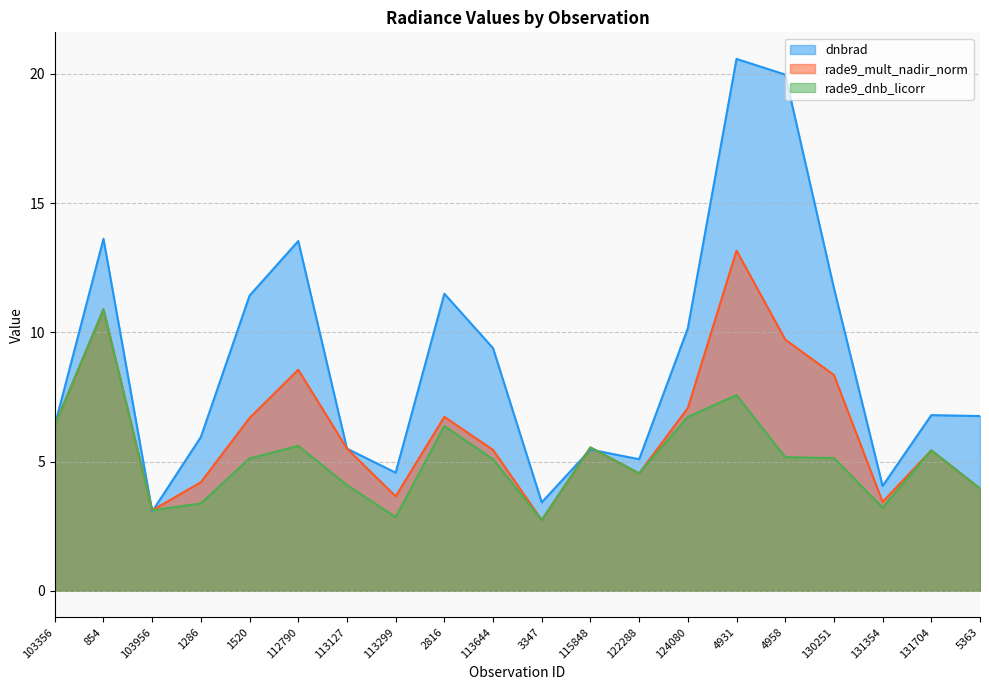

List the series in order of their overall mean, highest first.

dnbrad, rade9_mult_nadir_norm, rade9_dnb_licorr